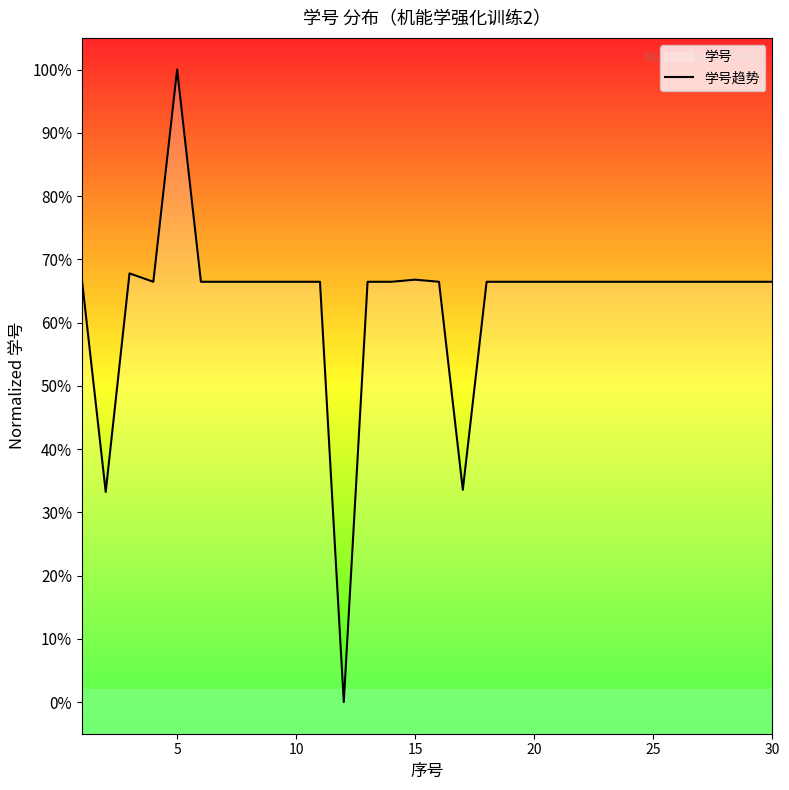

Which has a higher value, 20 or 0?

20